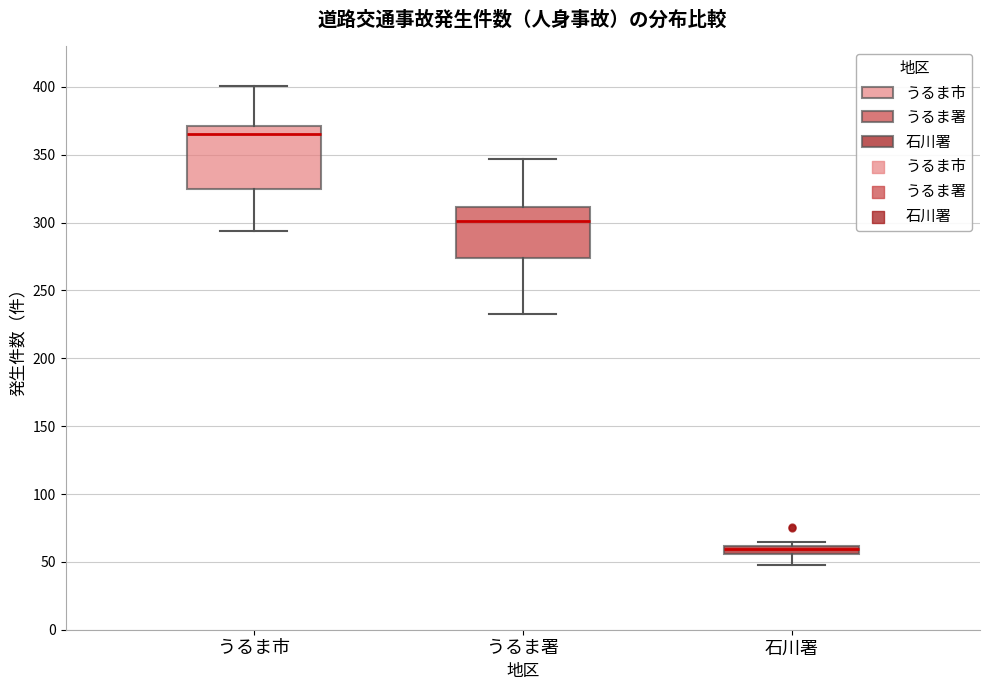

Which box is the tallest, from its lower edge to its upper edge?

うるま市